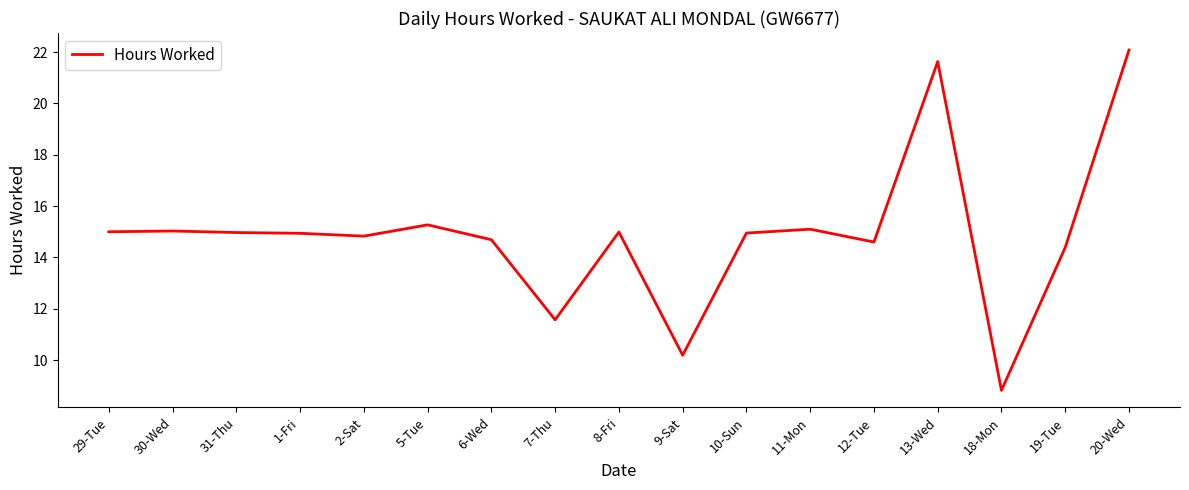

What position from the right is 12-Tue?

5